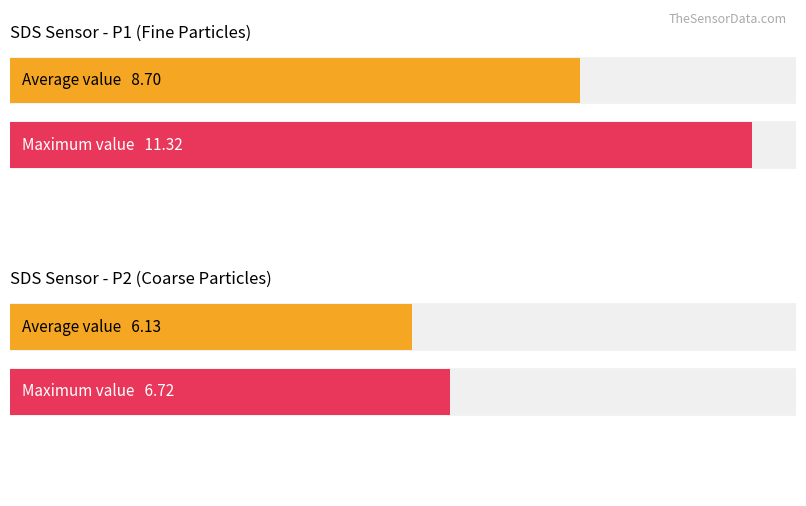

Does the chart contain any negative values?

No